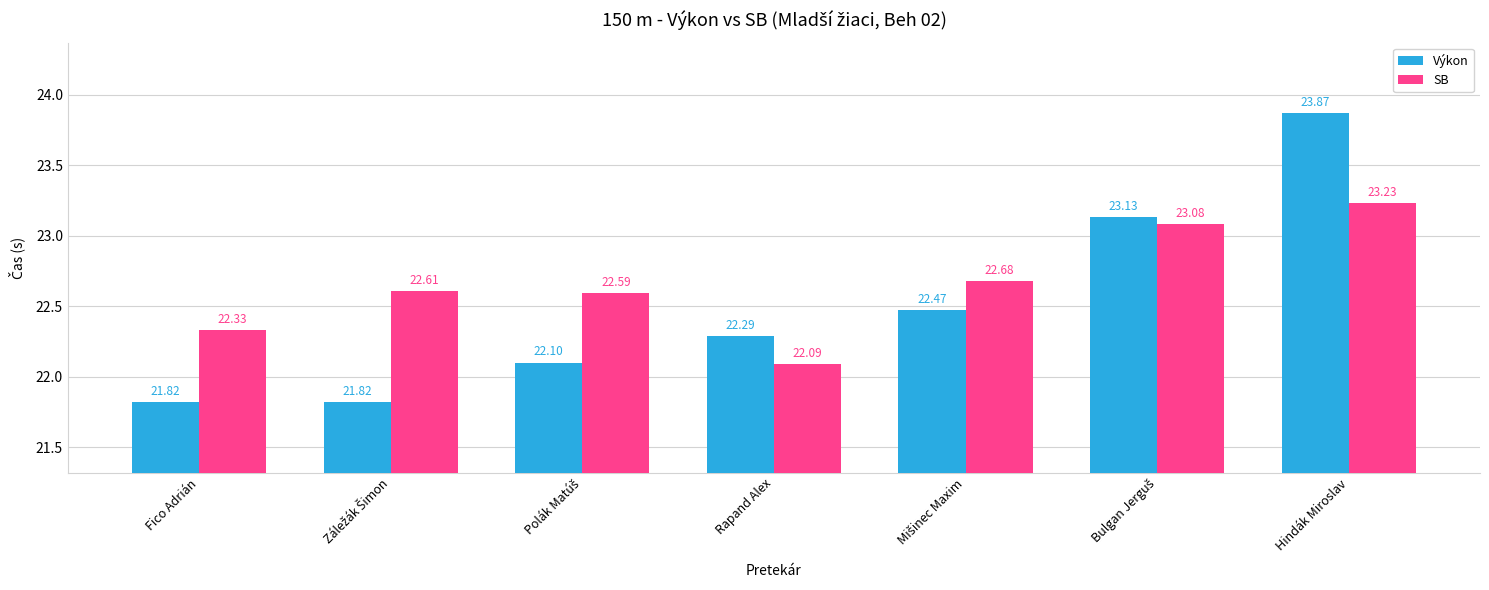

At which category is the sum across all series the highest?

Hindák Miroslav